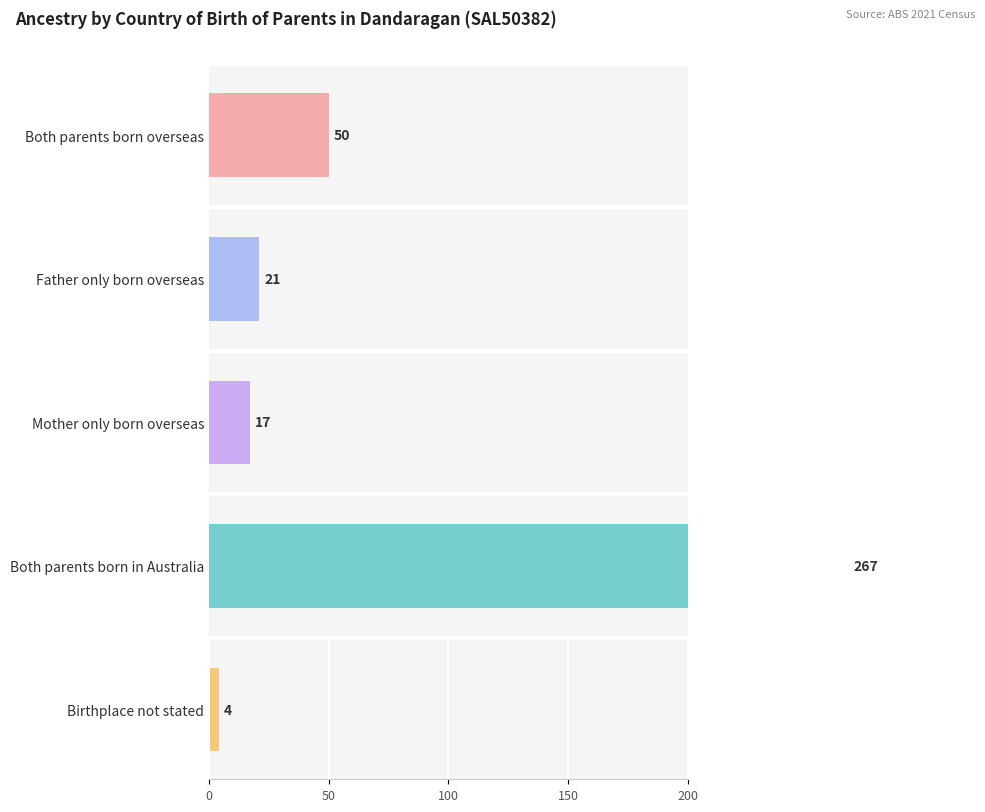

True or false: Mother only born overseas has a value of 2 at English.

False